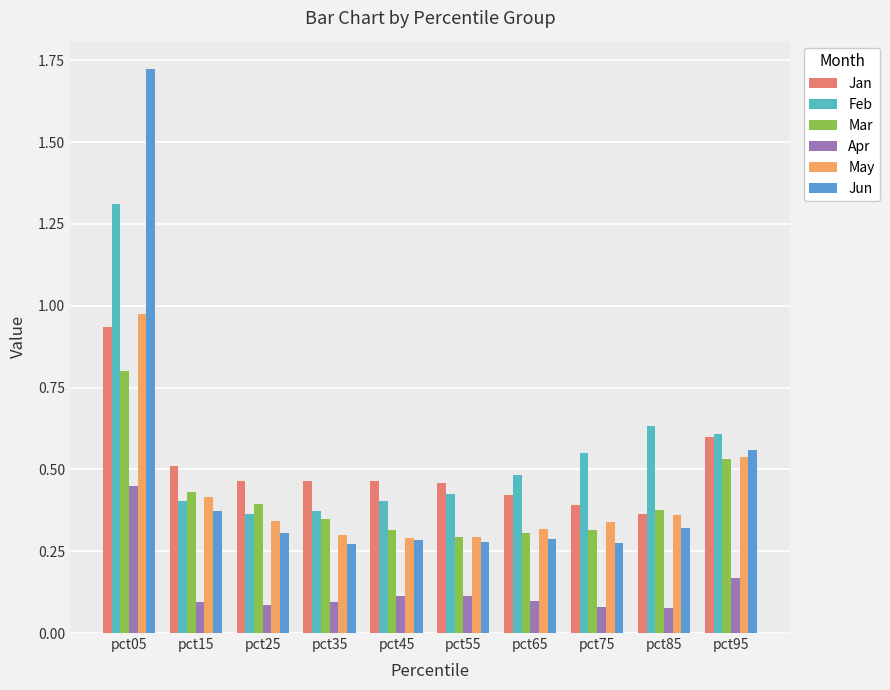

Rank the series at pct55 from highest to lowest value.

Jan, Feb, Mar, May, Jun, Apr